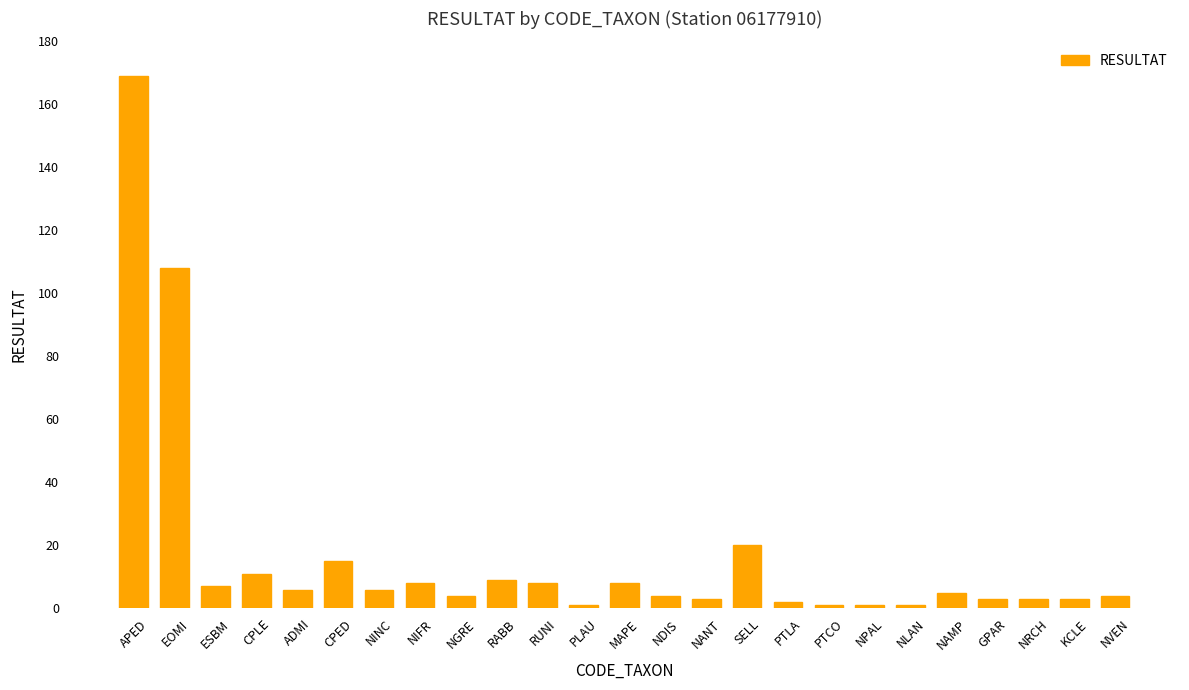

At which label does the data first exceed 5?

APED